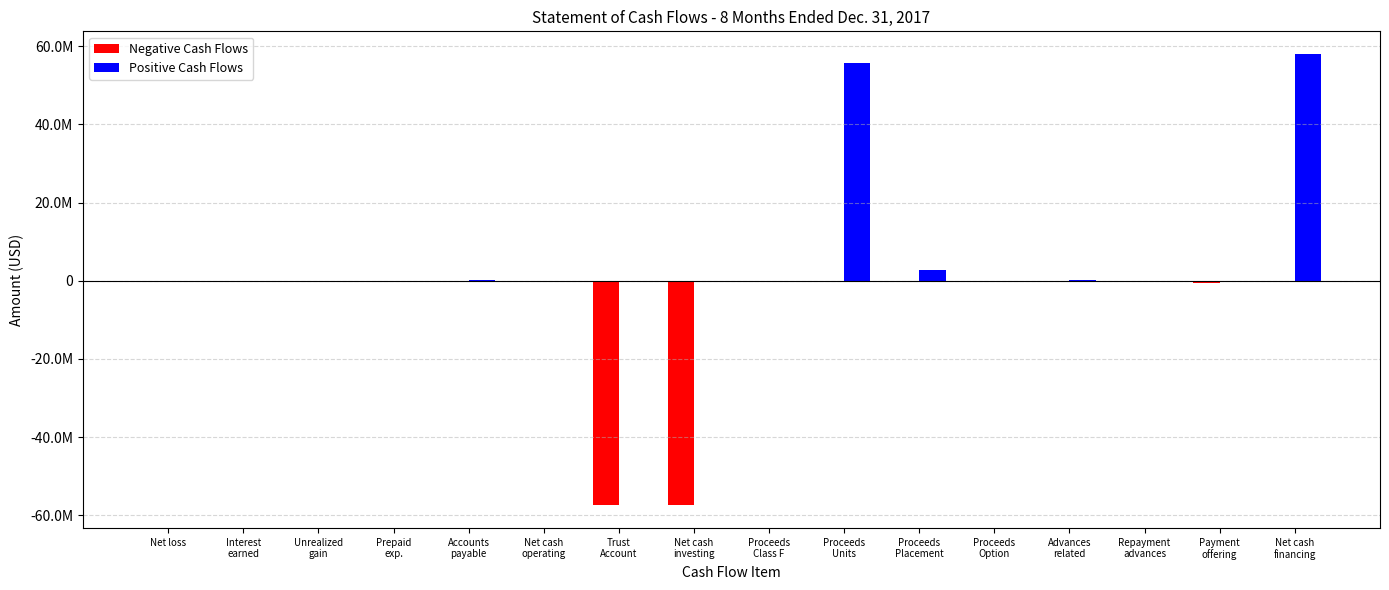

At which category is the sum across all series the highest?

Net cash
financing